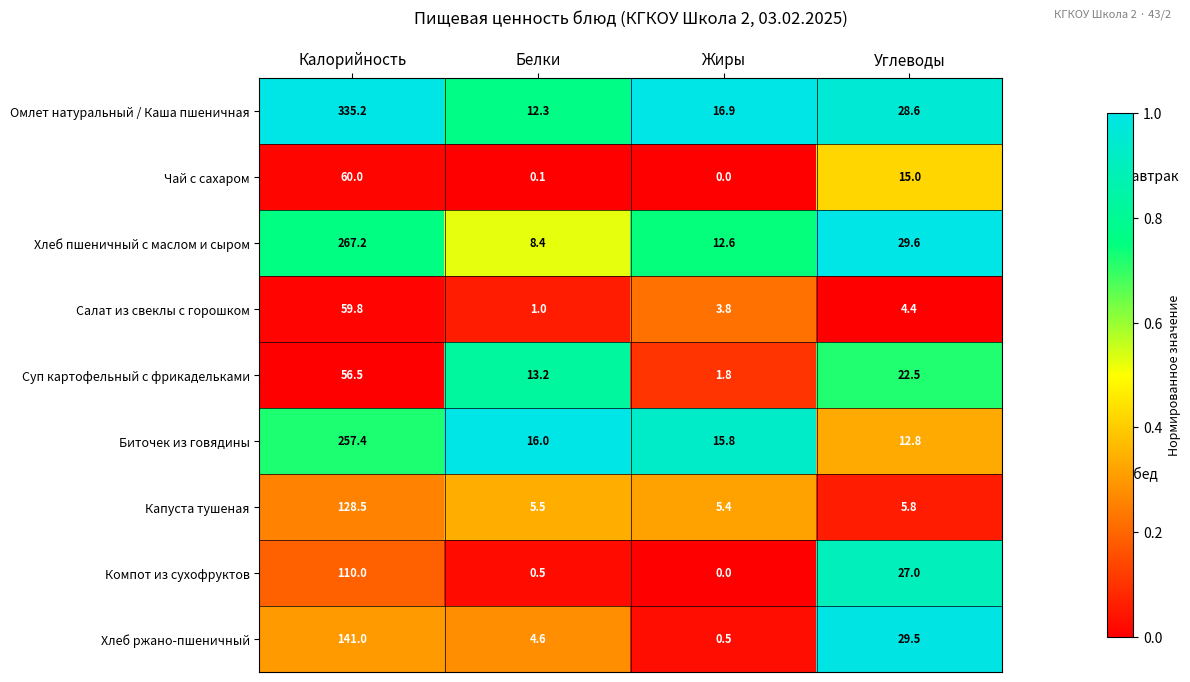

At which label is Хлеб ржано-пшеничный closest to 70?

Углеводы